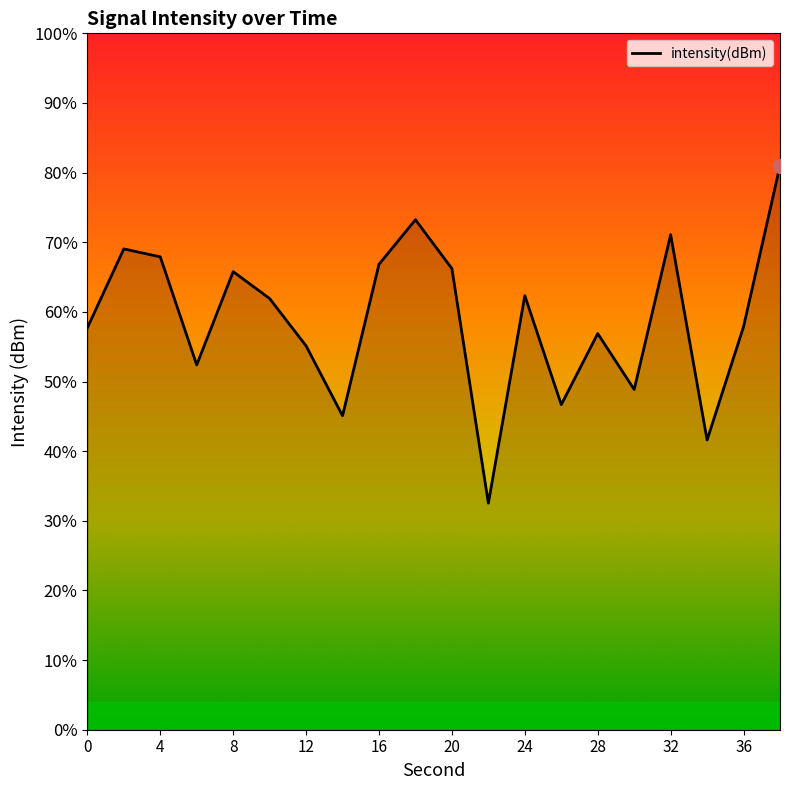

The value at 38 is -127.6. True or false?

True